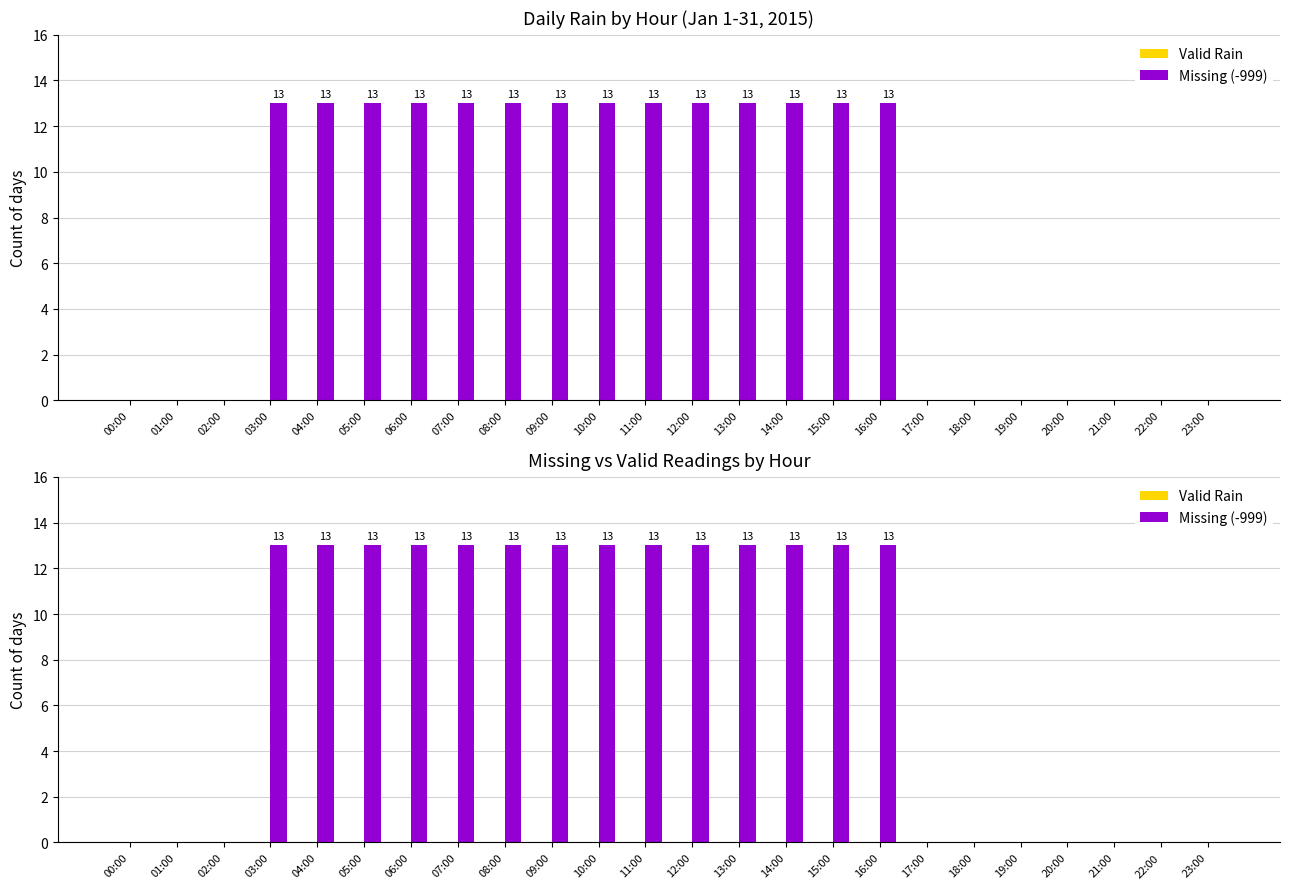

What are all the series names shown in the legend?

Valid Rain, Missing (-999)